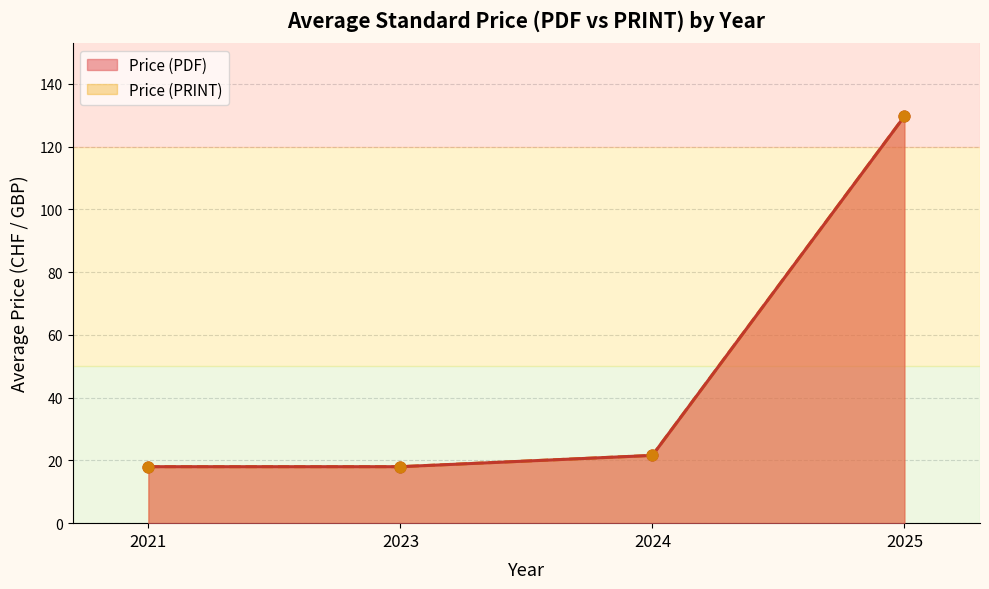

Which series contains the lowest Y value?

Price (PDF)